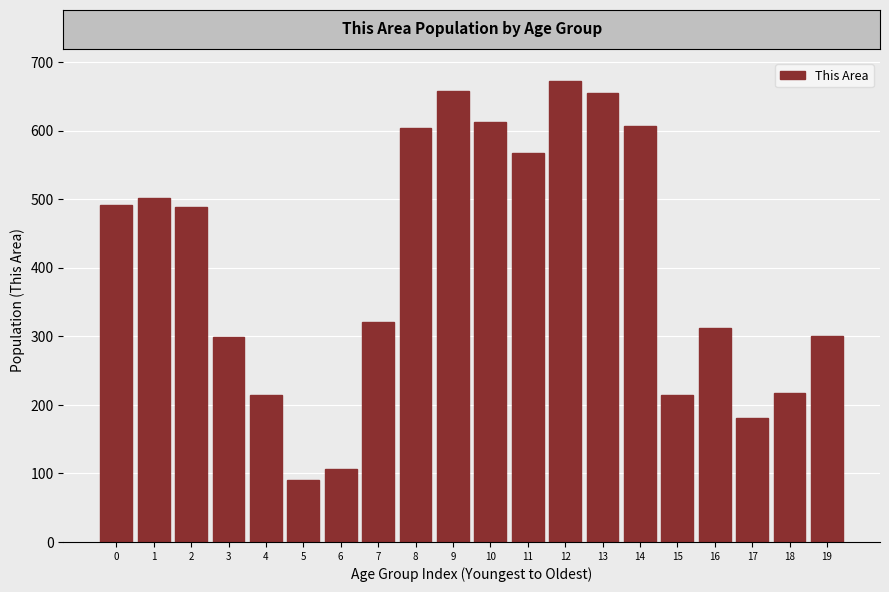

What is the change in value from 5 to 14?

+515